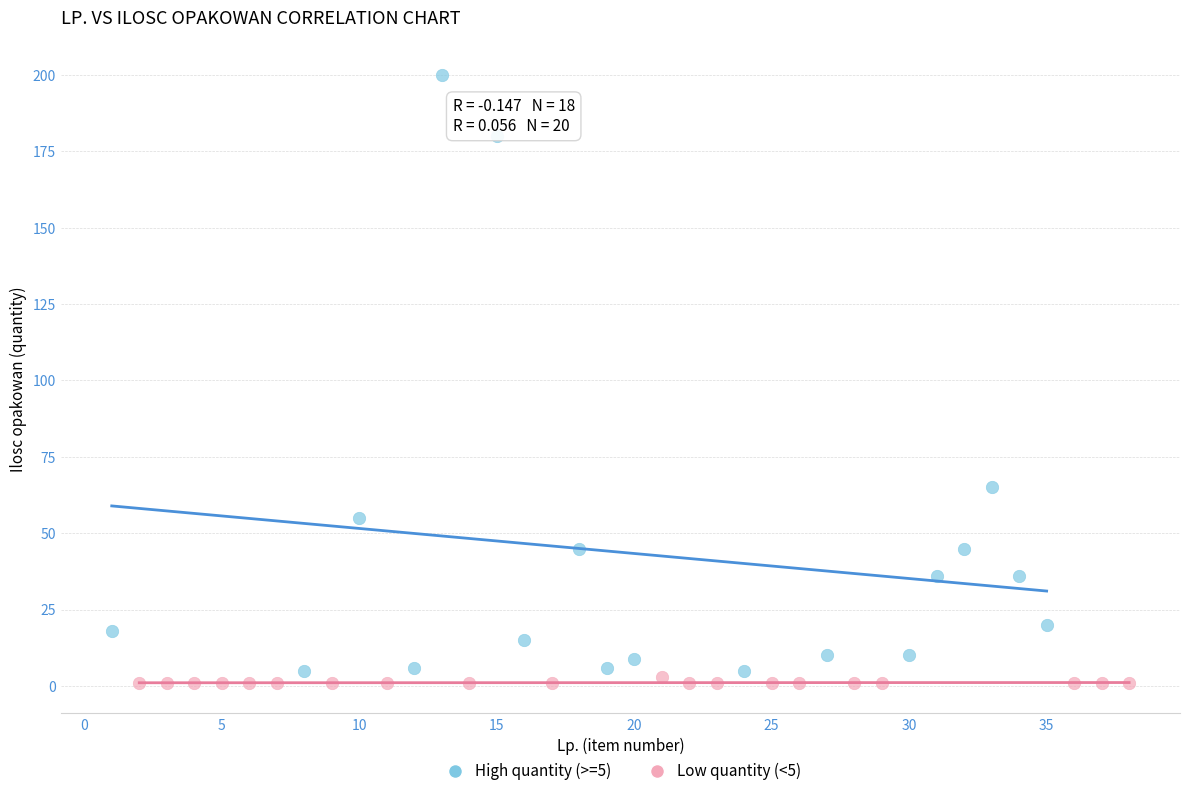

What are all the series names shown in the legend?

High quantity (>=5), Low quantity (<5)